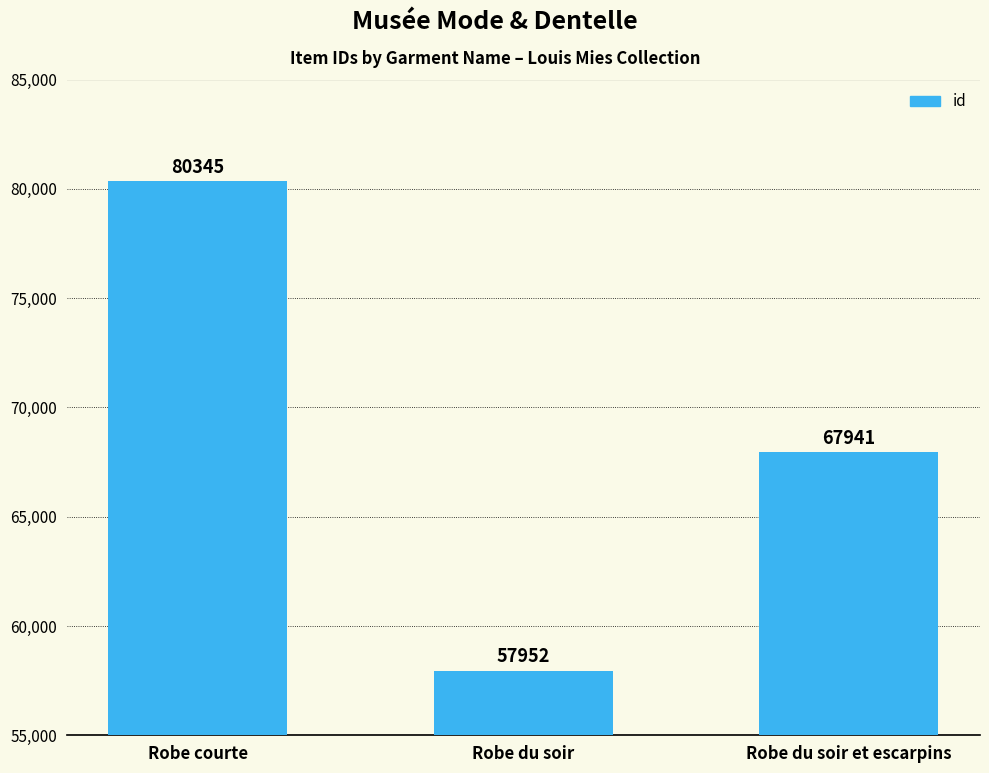

What is the label of the 1st bar from the right?

Robe du soir et escarpins